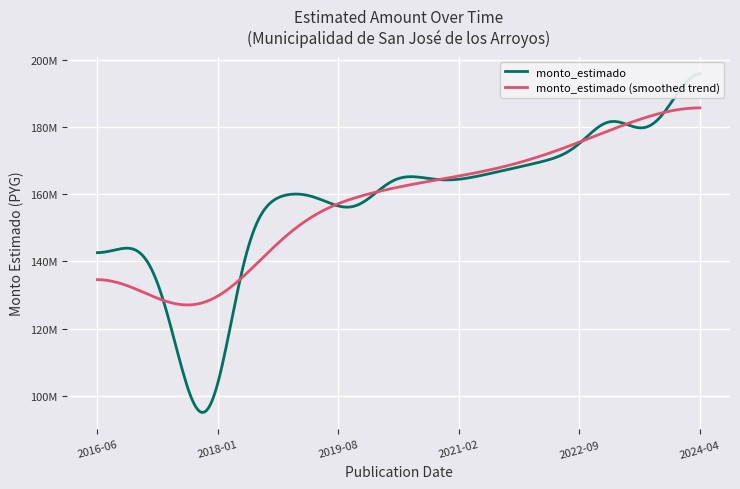

What is the average value?

157982083